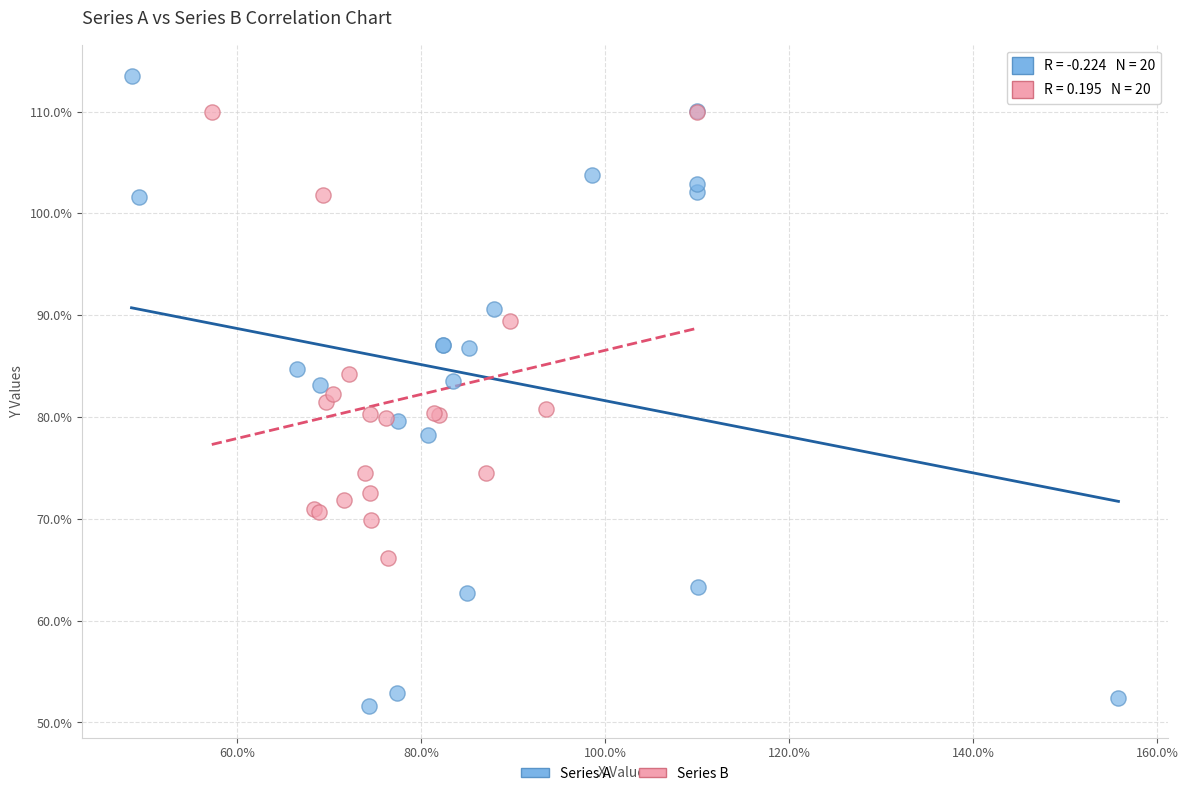

What are all the series names shown in the legend?

Series A, Series B